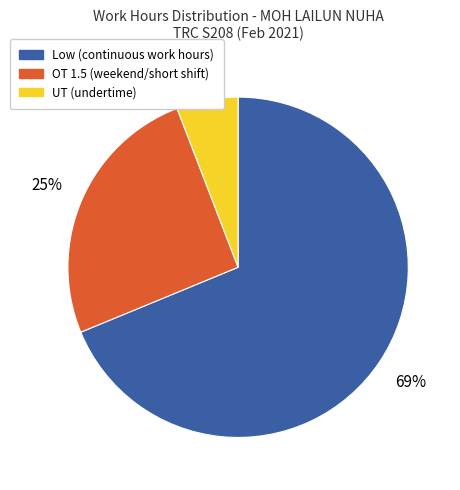

Is there a majority slice in this chart?

Yes